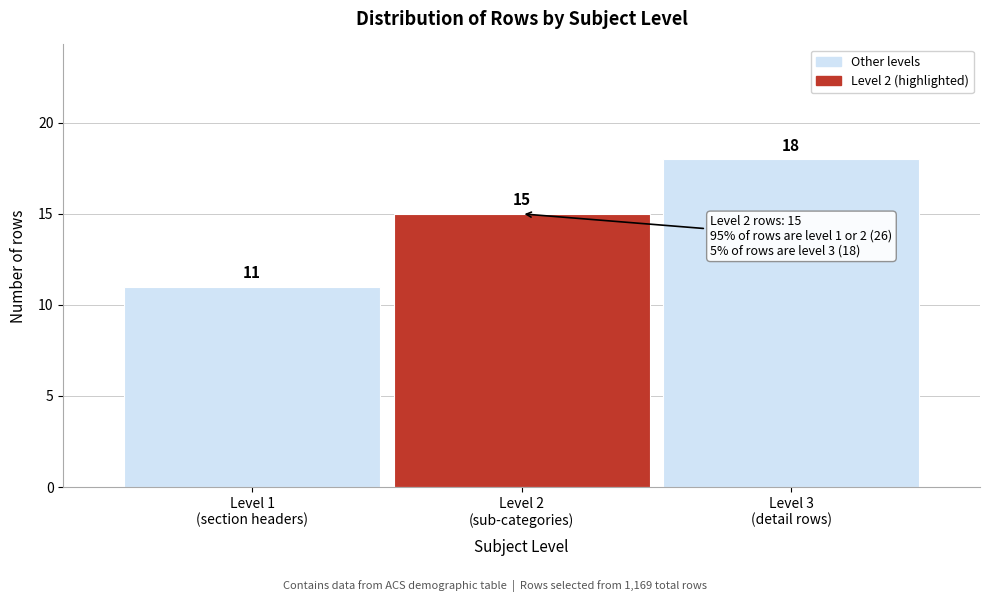

Reading right to left, list all the values displayed in this chart.

18	15	11